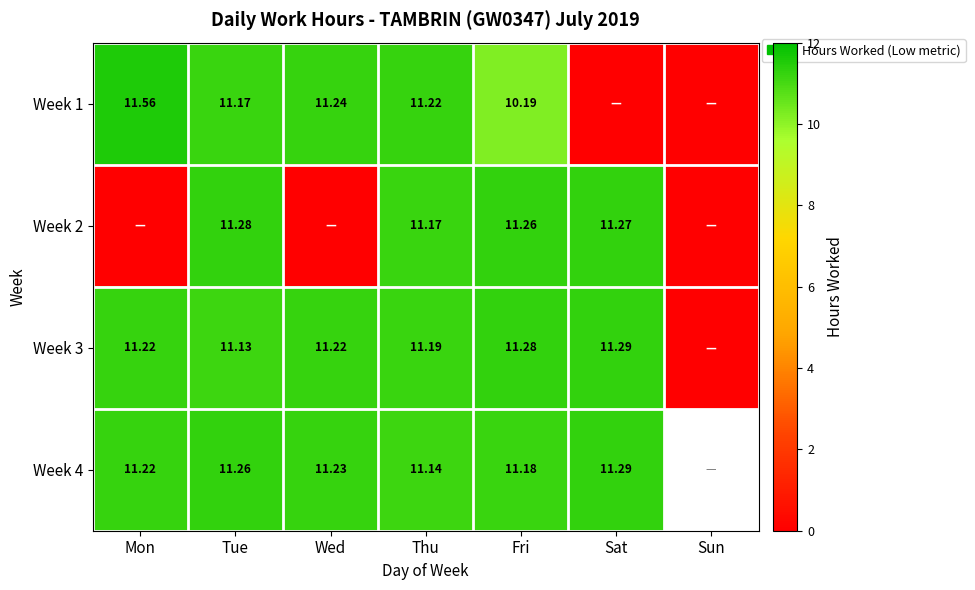

Is the value of Week 3 at Fri greater than the value of Week 1 at Thu?

Yes